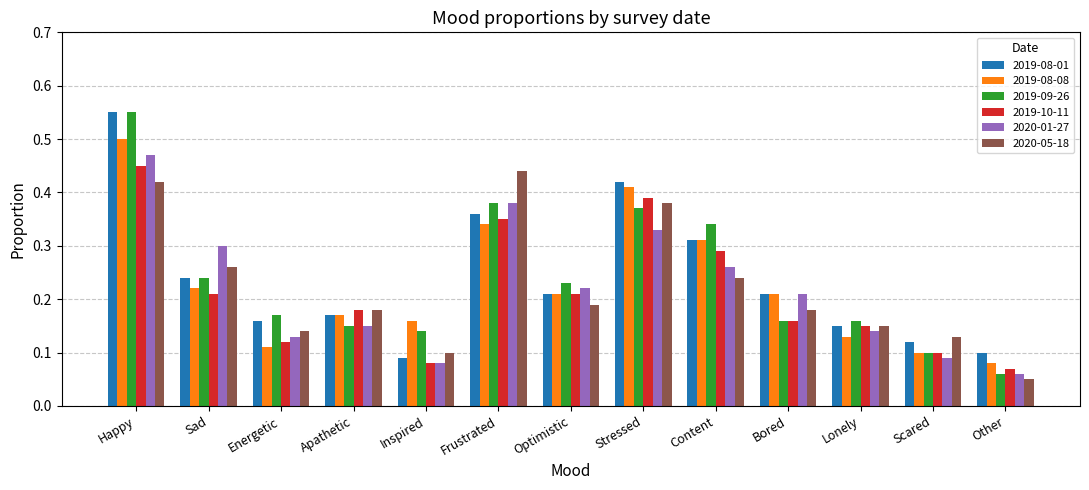

What is the sum of all 2020-01-27 values?

2.8